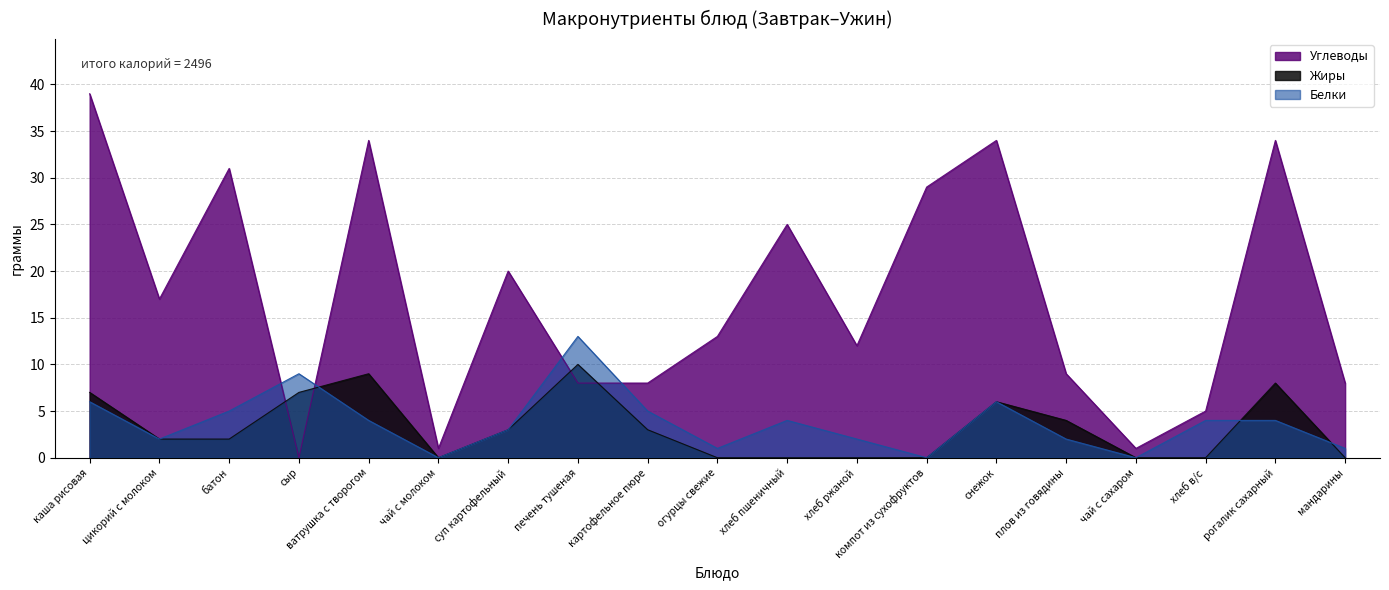

List the labels in order of Жиры value, smallest first.

чай с молоком, огурцы свежие, хлеб пшеничный, хлеб ржаной, компот из сухофруктов, чай с сахаром, хлеб в/с, мандарины, цикорий с молоком, батон, суп картофельный, картофельное пюре, плов из говядины, снежок, каша рисовая, сыр, рогалик сахарный, ватрушка с творогом, печень тушеная